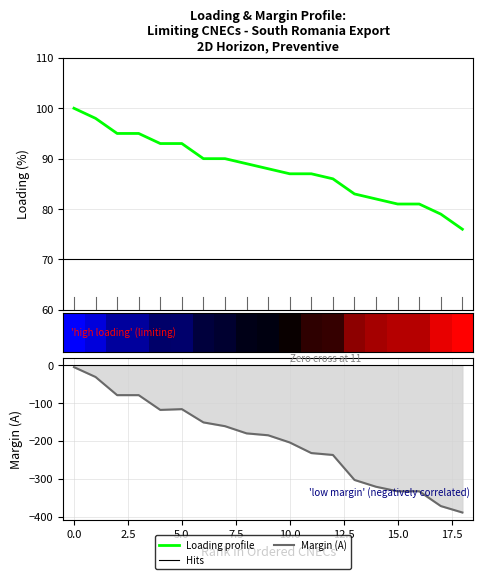

What is the difference between the second highest and second lowest values in the Margin series?

341